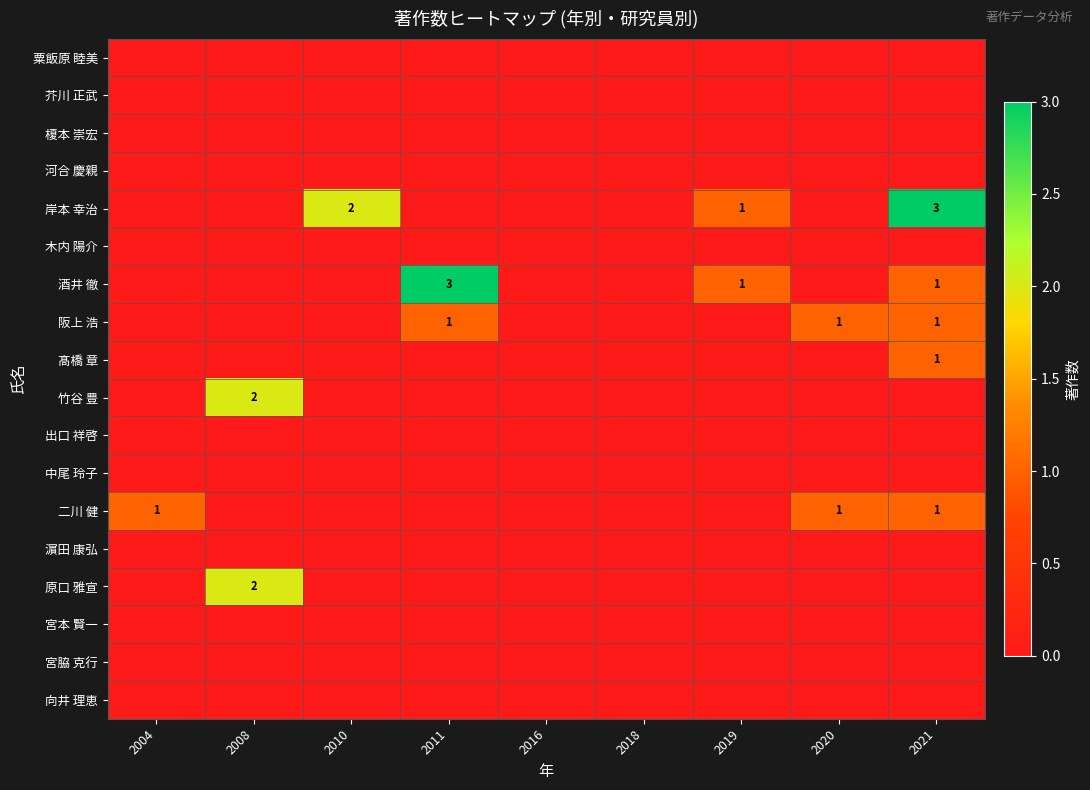

Which category has the highest value in the 原口 雅宣 series?

2008